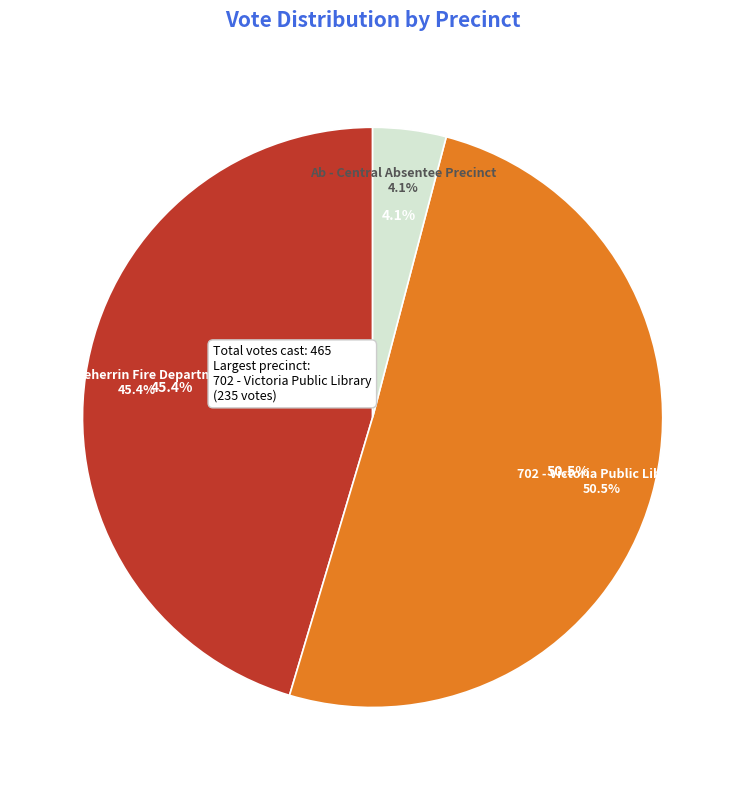

Does any single category account for the majority?

Yes